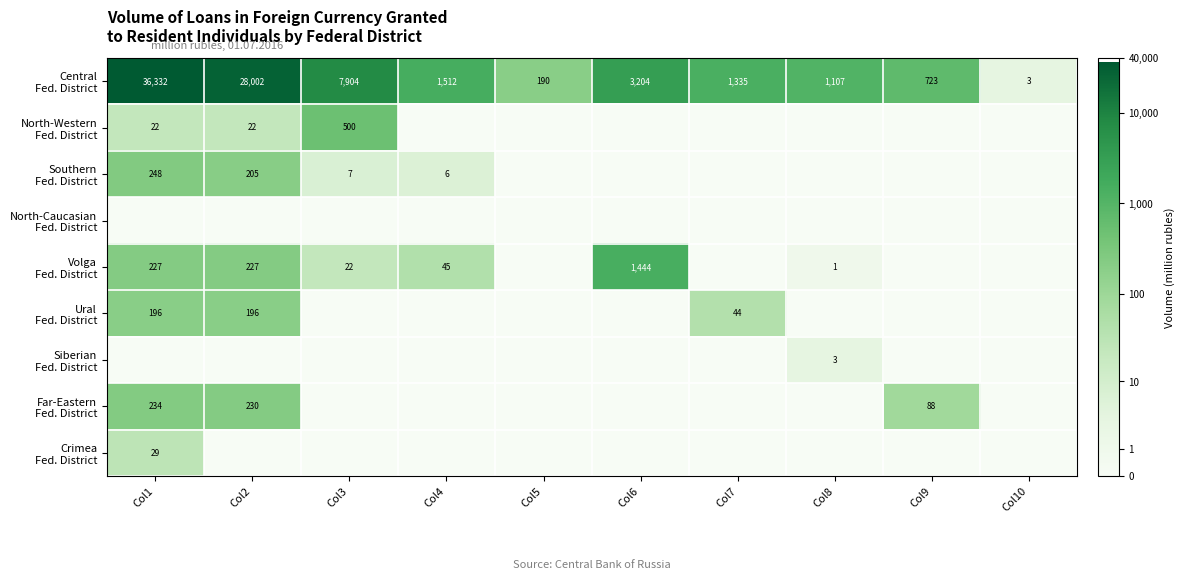

The value of Siberian Fed. District at Col7 is 0.0. True or false?

True